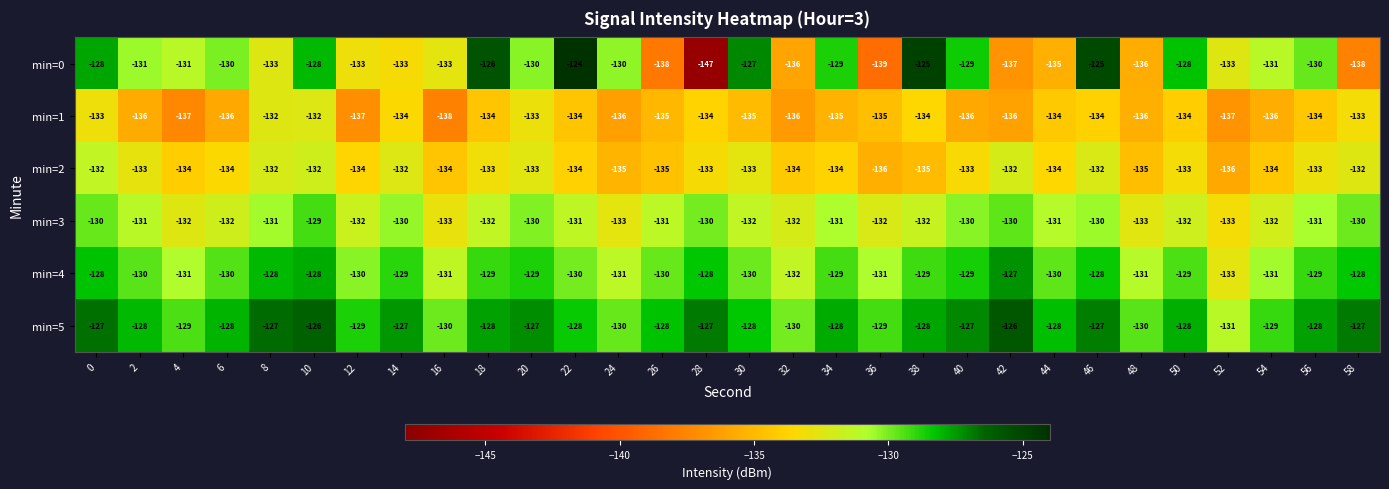

What is the difference between the highest and lowest values at 14?

7